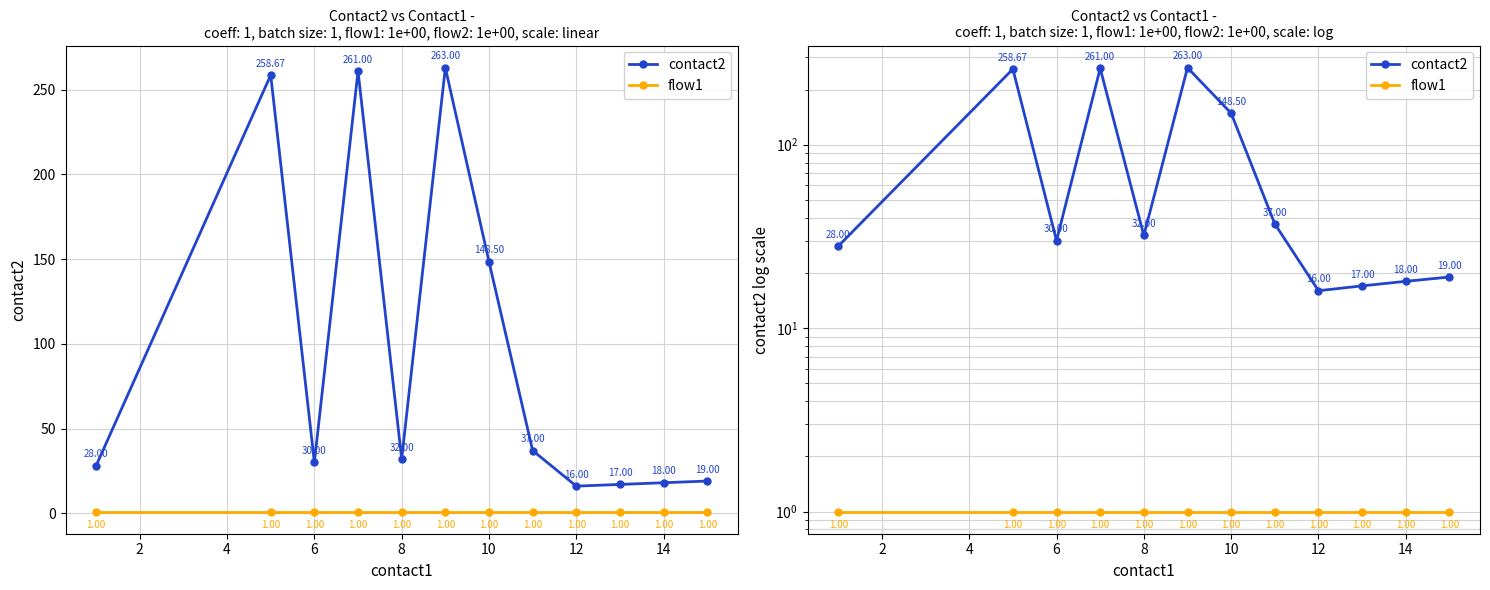

Rank the series by their average value, from lowest to highest.

flow1, contact2